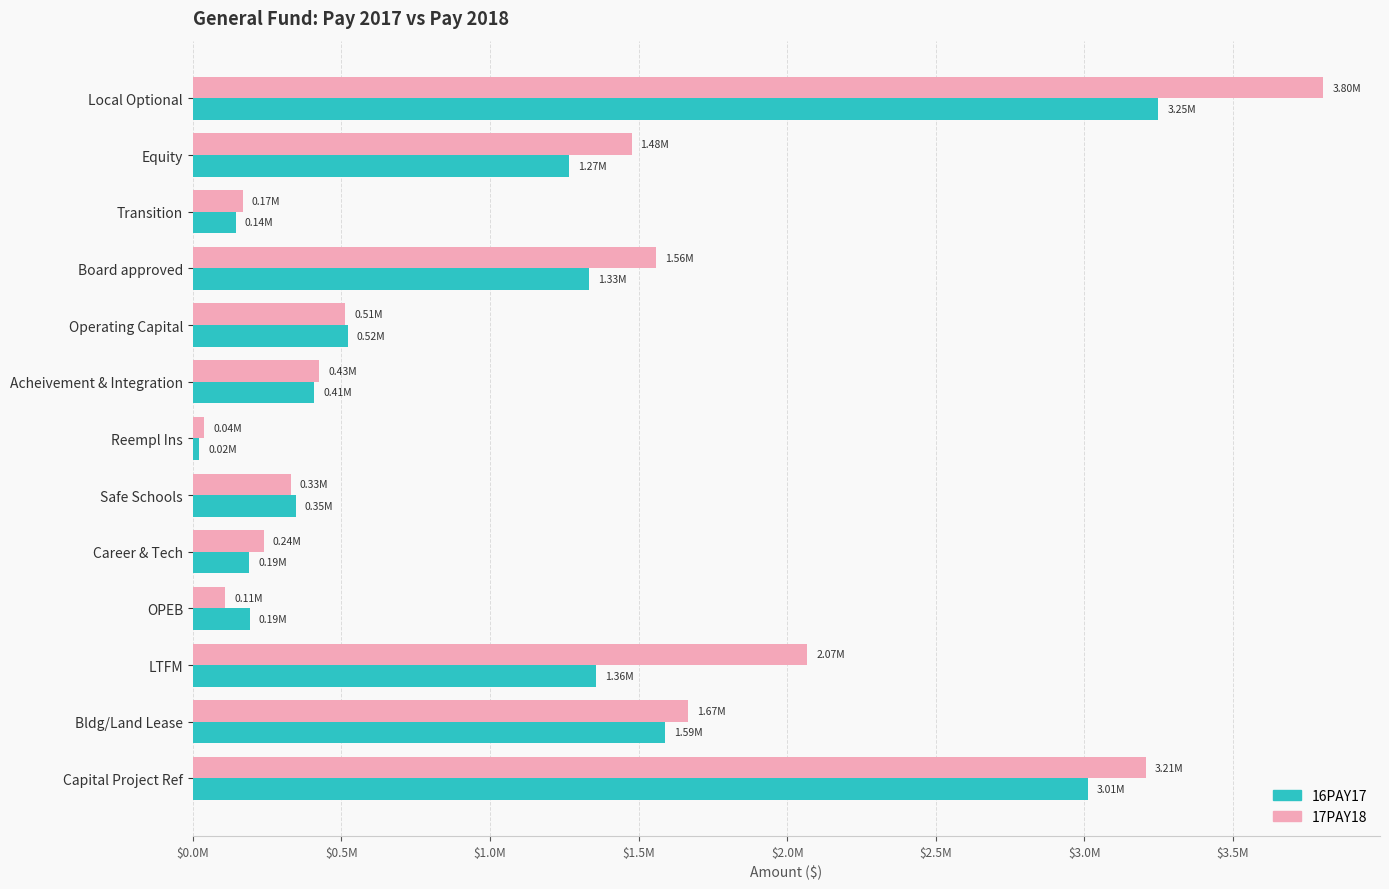

At which category is the sum across all series the highest?

Local Optional